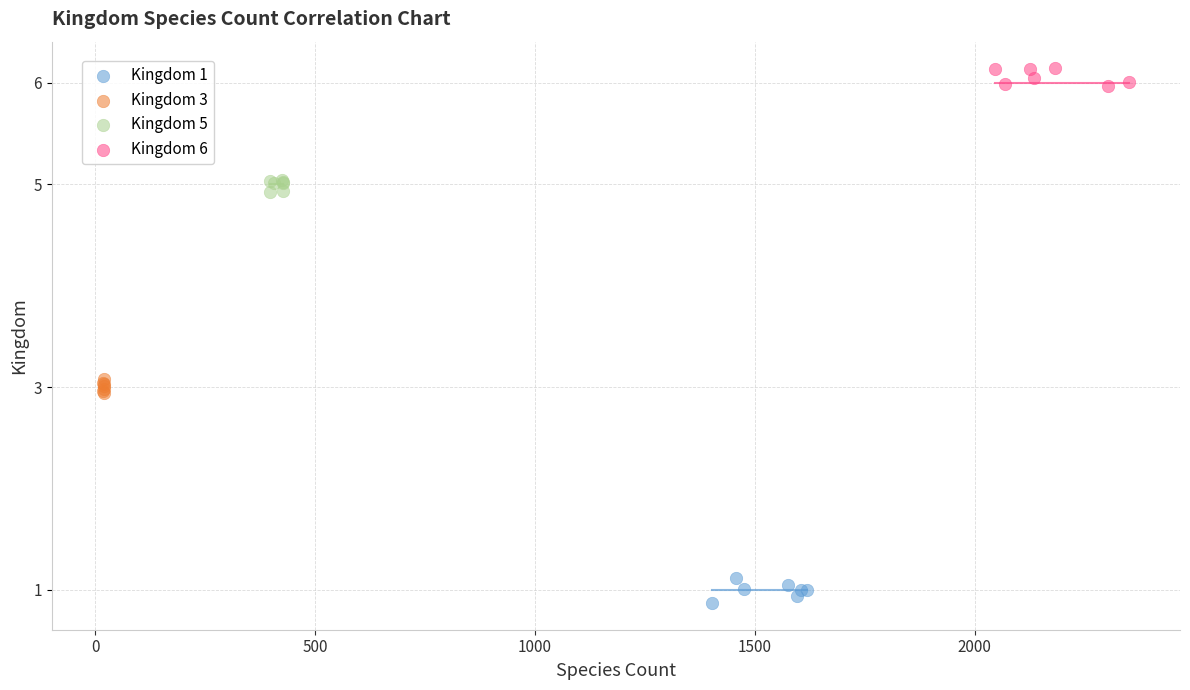

Which series contains the highest Y value?

Kingdom 6